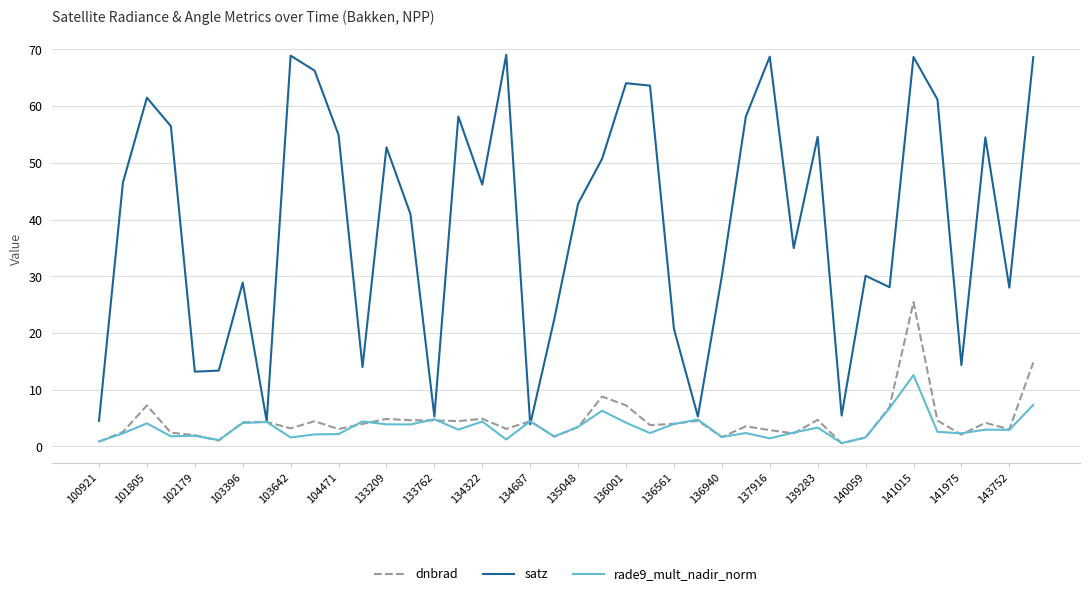

What is the highest value of the rade9_mult_nadir_norm series?

12.6